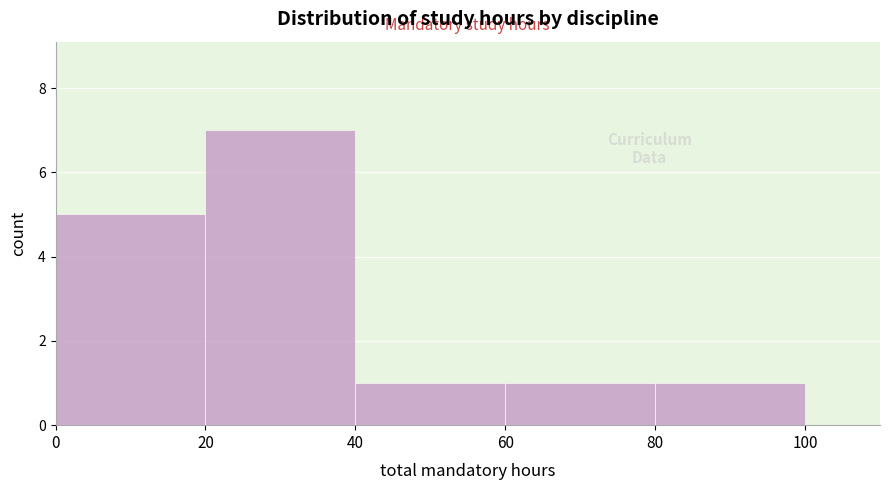

Which range on the x-axis has the tallest bar?

20 to 40